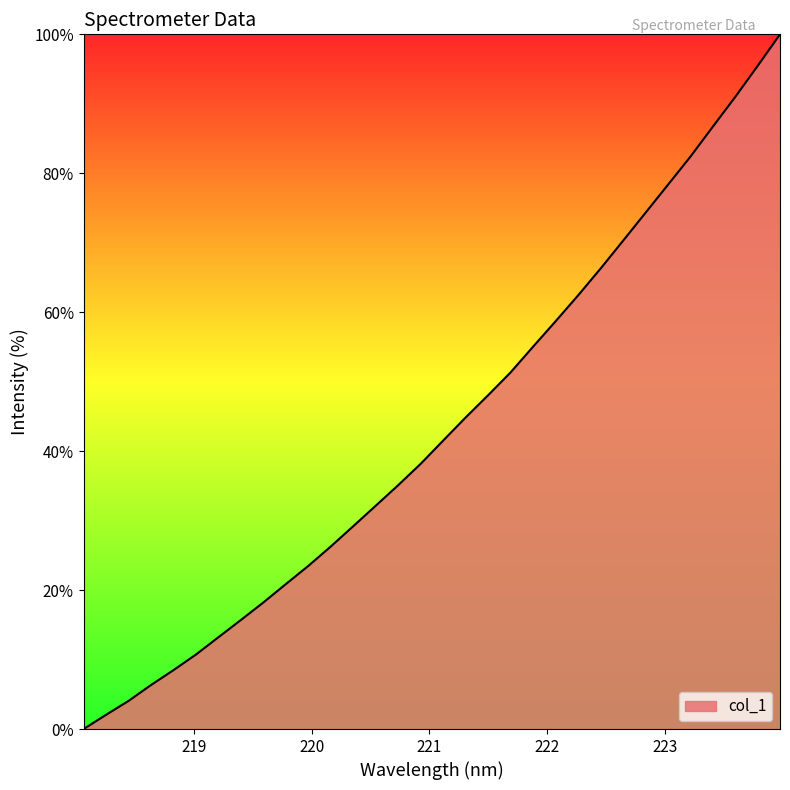

What is the maximum value shown in the chart?

100.0